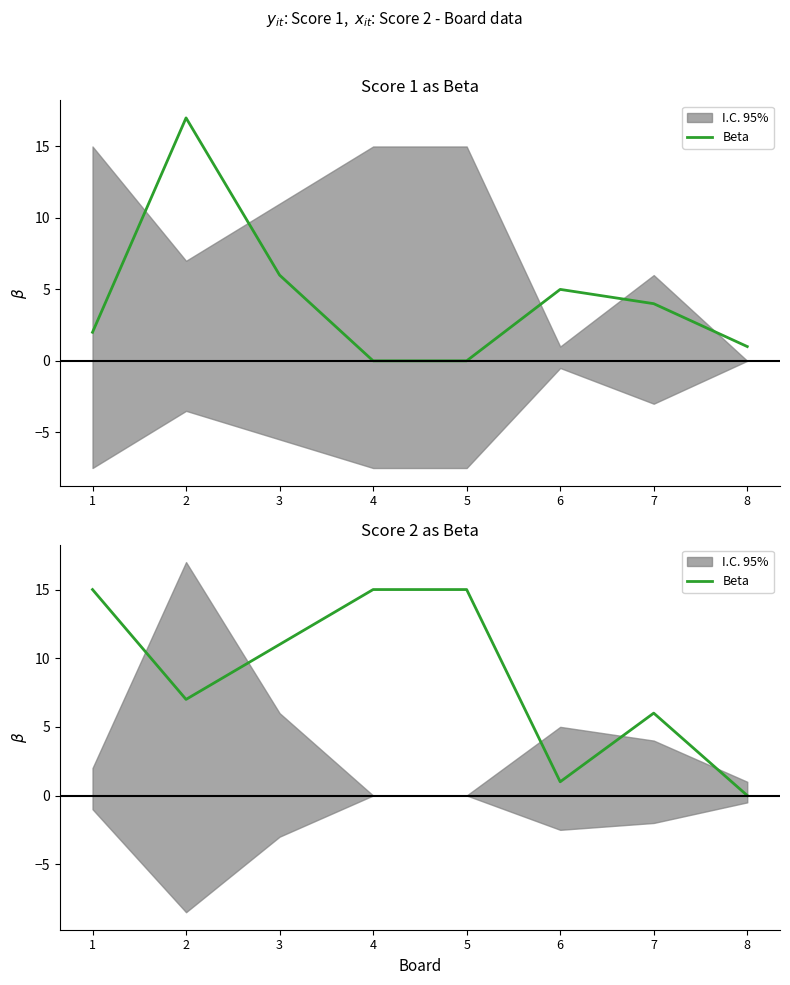

What is the change in value from 4 to 8?

-15